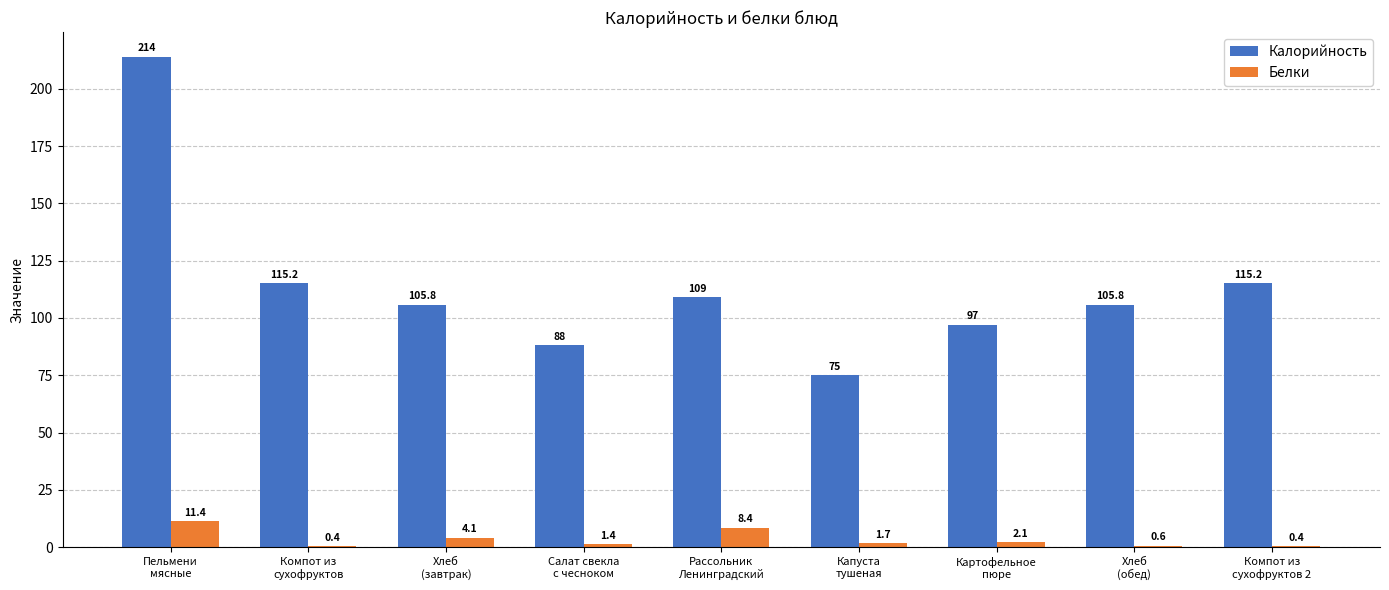

Are the bars grouped side by side (vs. stacked)?

Yes